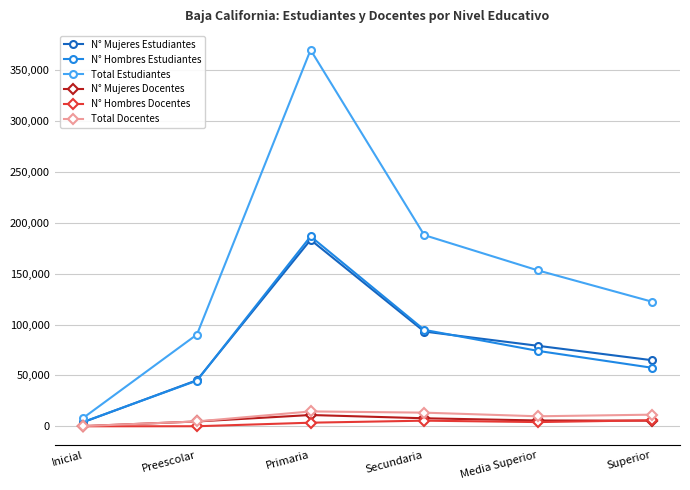

What is the sum of all N° Mujeres Estudiantes values?

469994